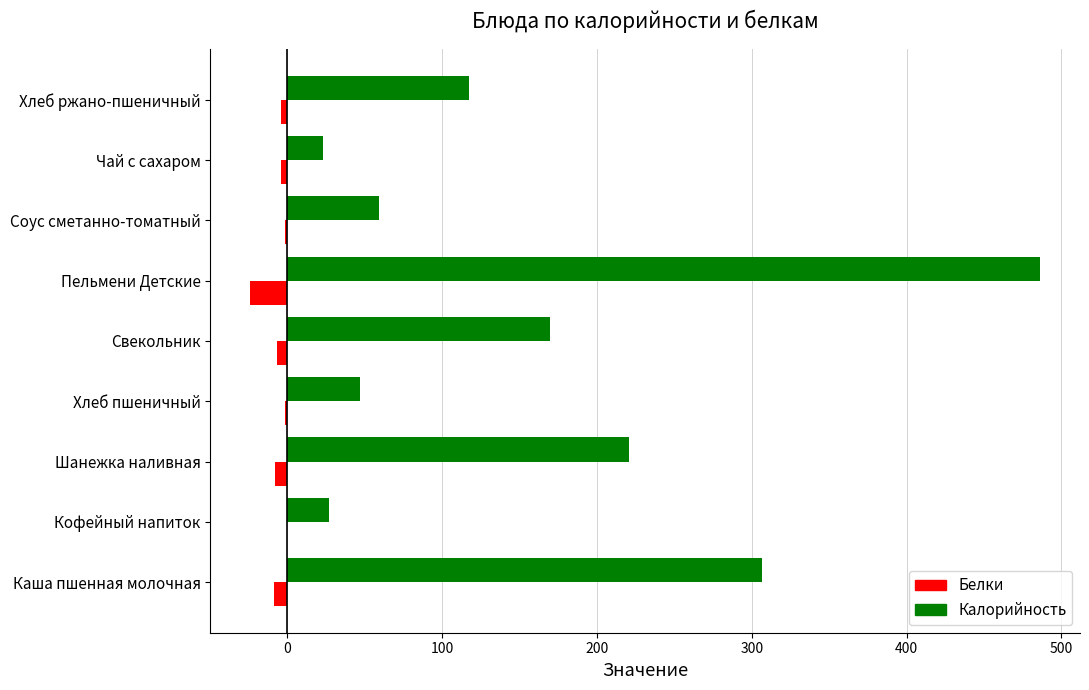

What is the maximum value shown in the chart?

486.5